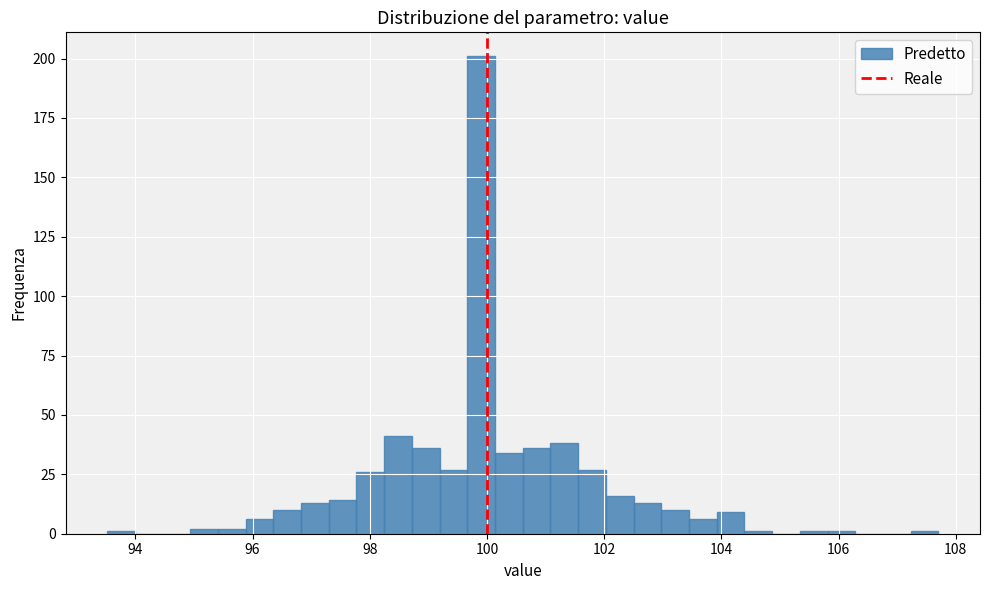

Read against the x-axis, roughly where is the centre of the tallest bar?

100.0